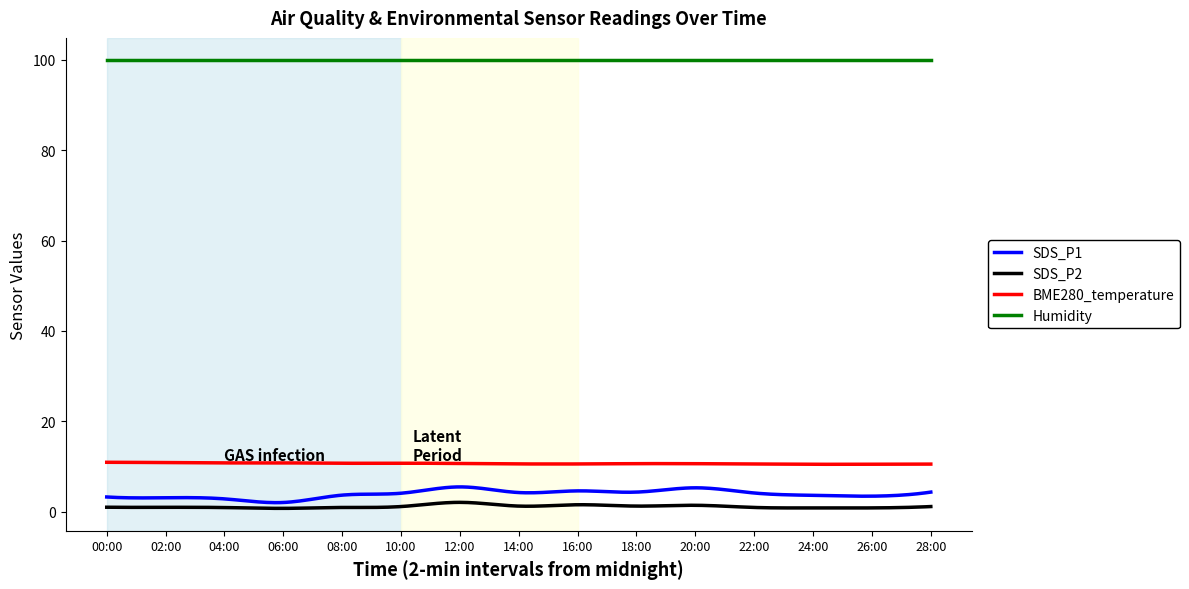

True or false: SDS_P1 and BME280_temperature intersect in this chart.

False